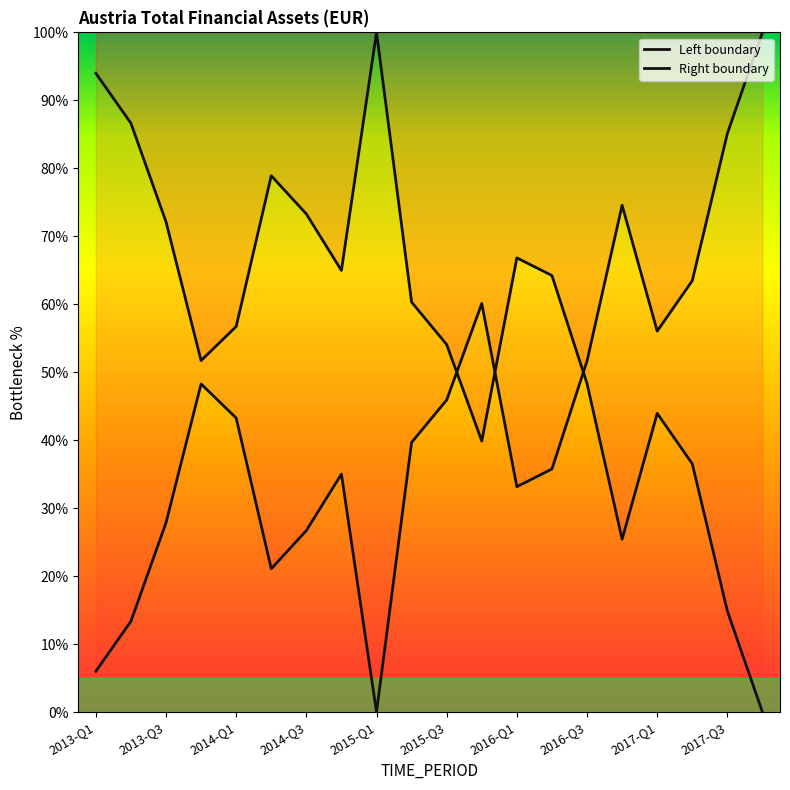

Which category has the highest value across all series?

2017-Q4